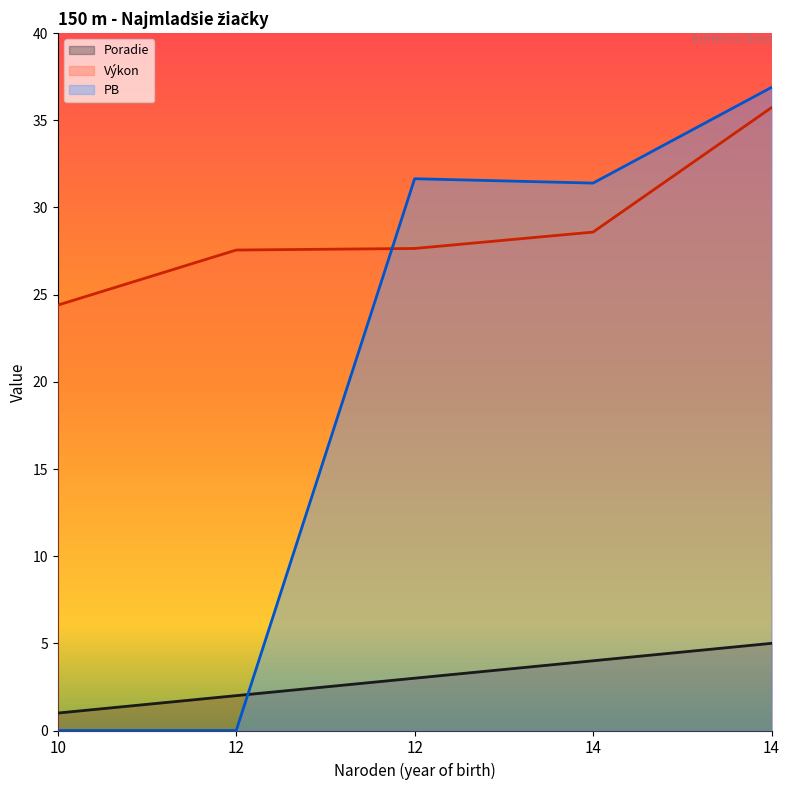

The Poradie series shows 4.0 at 14. True or false?

True